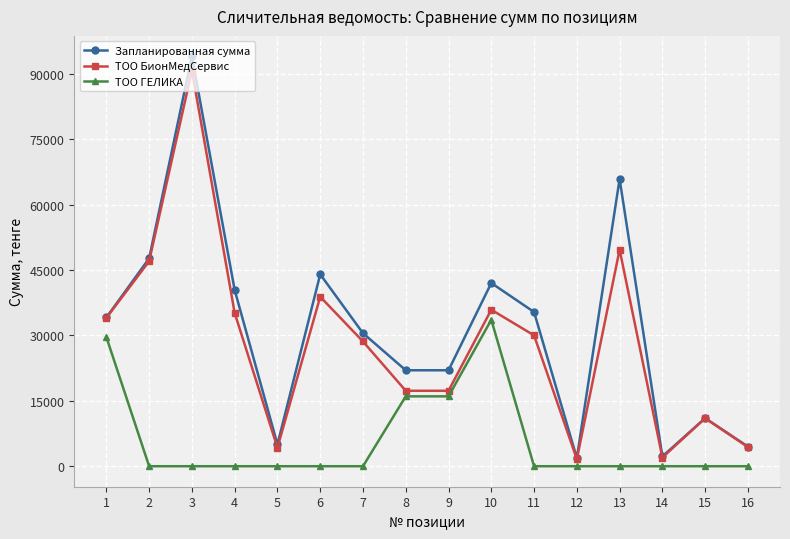

What are all the series names shown in the legend?

Запланированная сумма, ТОО БионМедСервис, ТОО ГЕЛИКА